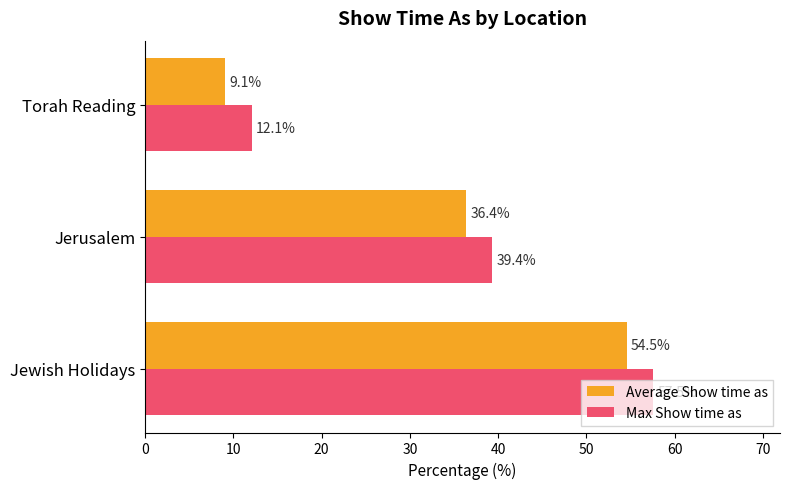

What is the sum of all Max Show time as values?

109.0